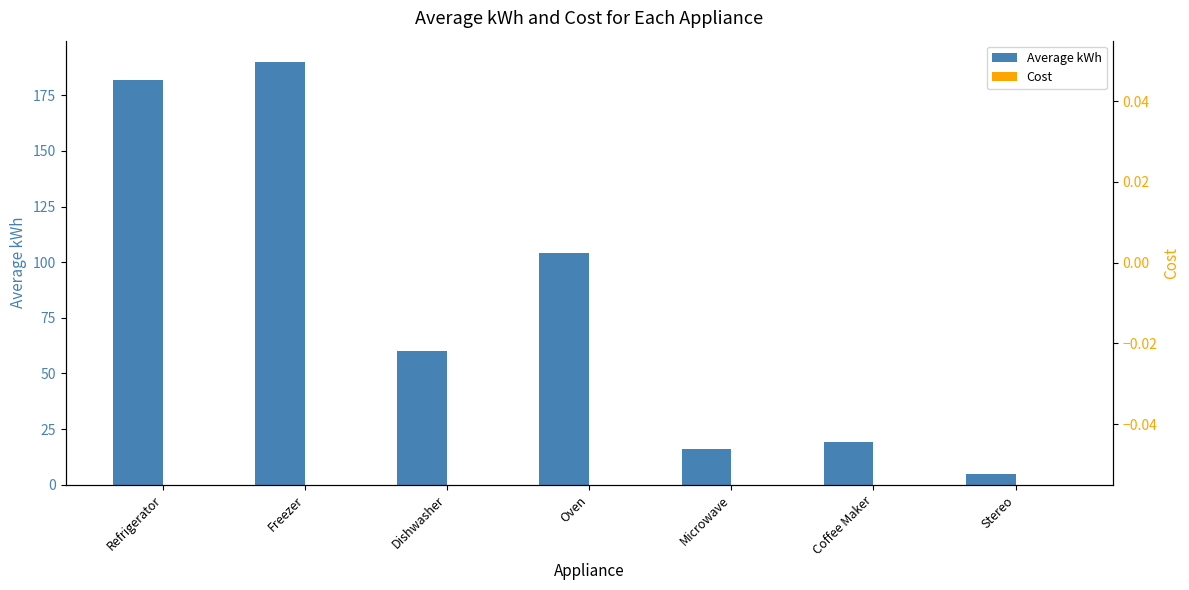

At which label is Average kWh closest to 97?

Oven